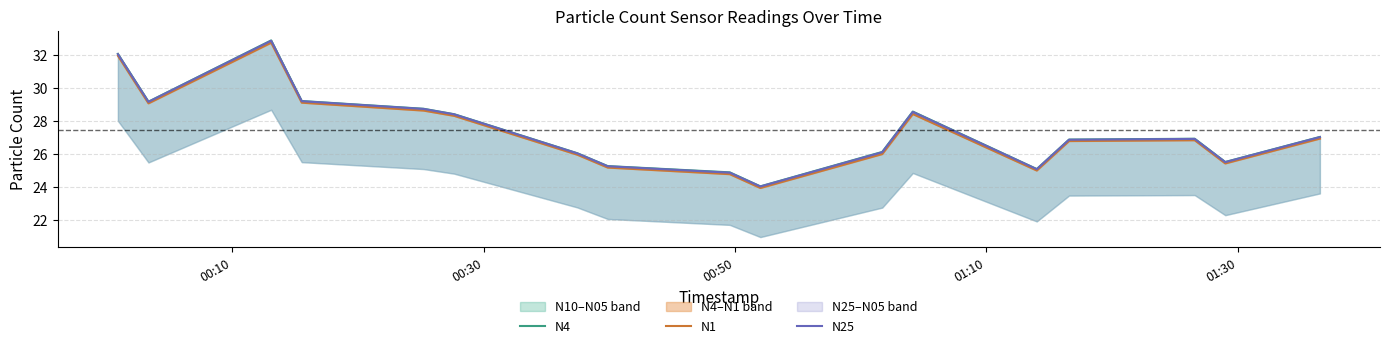

Reading left to right, what are all the values shown in this chart?

N4: 32.1	29.2	32.9	29.2	28.8	28.4	26.1	25.3	24.9	24.0	26.1	28.6	25.1	26.9	26.9	25.5	27.0
N1: 32.0	29.1	32.8	29.1	28.6	28.3	26.0	25.2	24.8	23.9	26.0	28.4	25.0	26.8	26.8	25.4	26.9
N25: 32.1	29.2	32.9	29.2	28.7	28.4	26.0	25.3	24.9	24.0	26.1	28.6	25.1	26.9	26.9	25.5	27.0